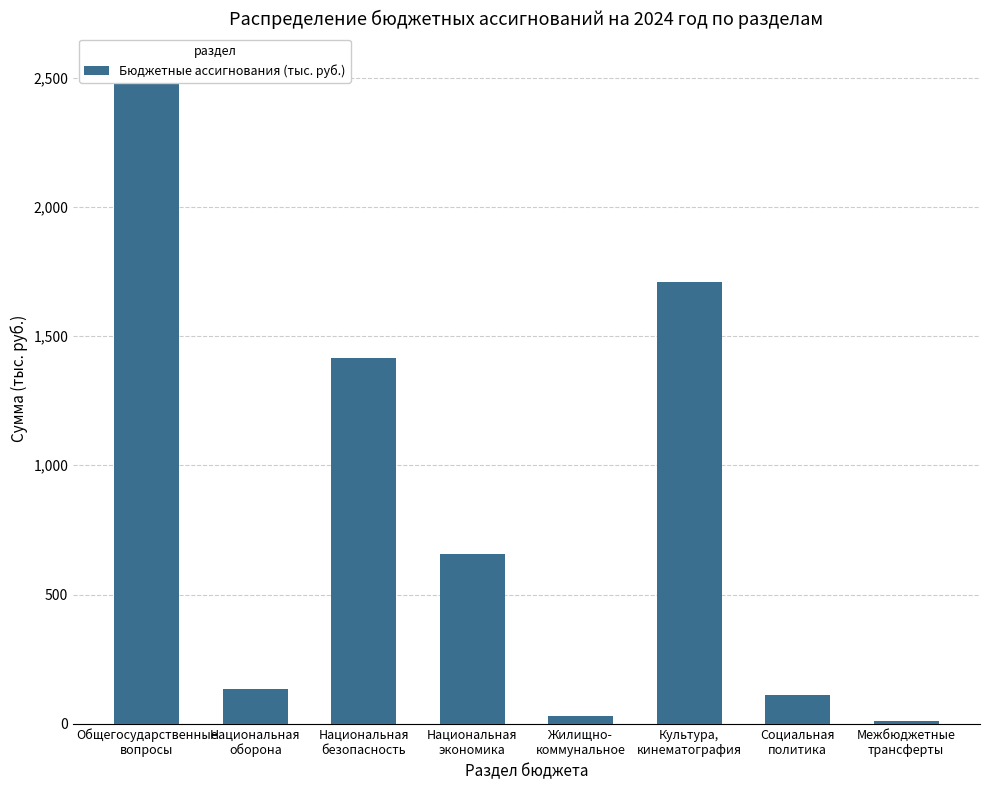

True or false: the data shows 658.5 at Национальная
экономика.

True